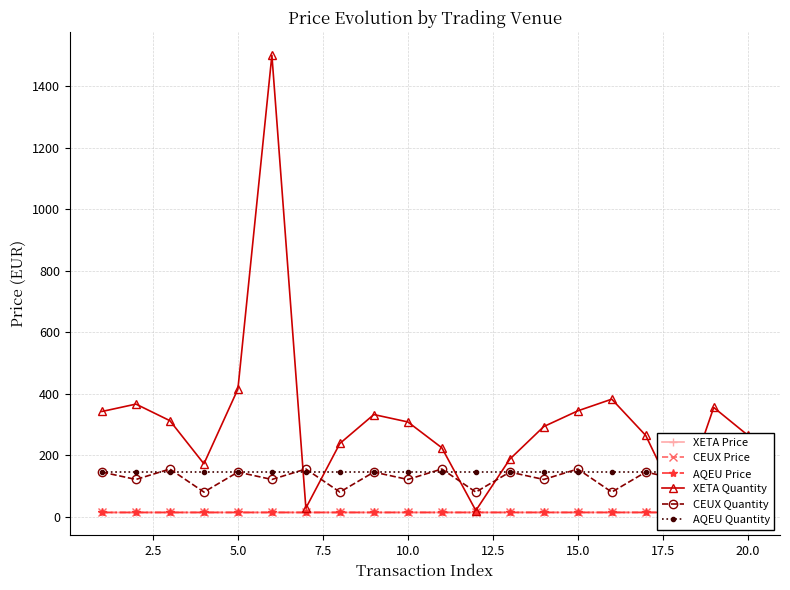

In XETA Quantity, how many points are lower than both neighbors (excluding endpoints)?

4